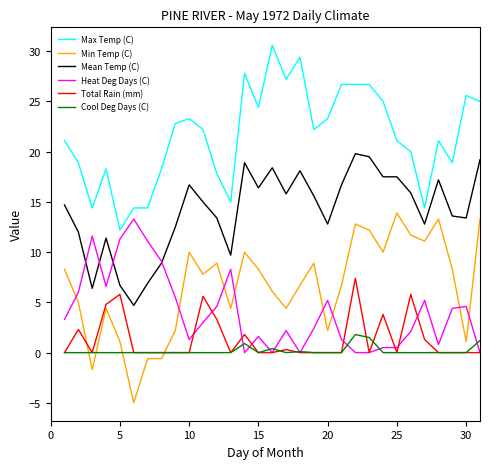

Which series has the largest total across all categories?

Max Temp (C)